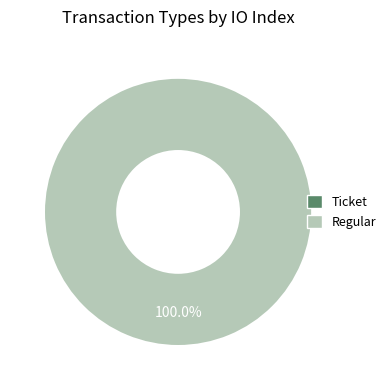

What percentage do Ticket and Regular together represent?

100.0%